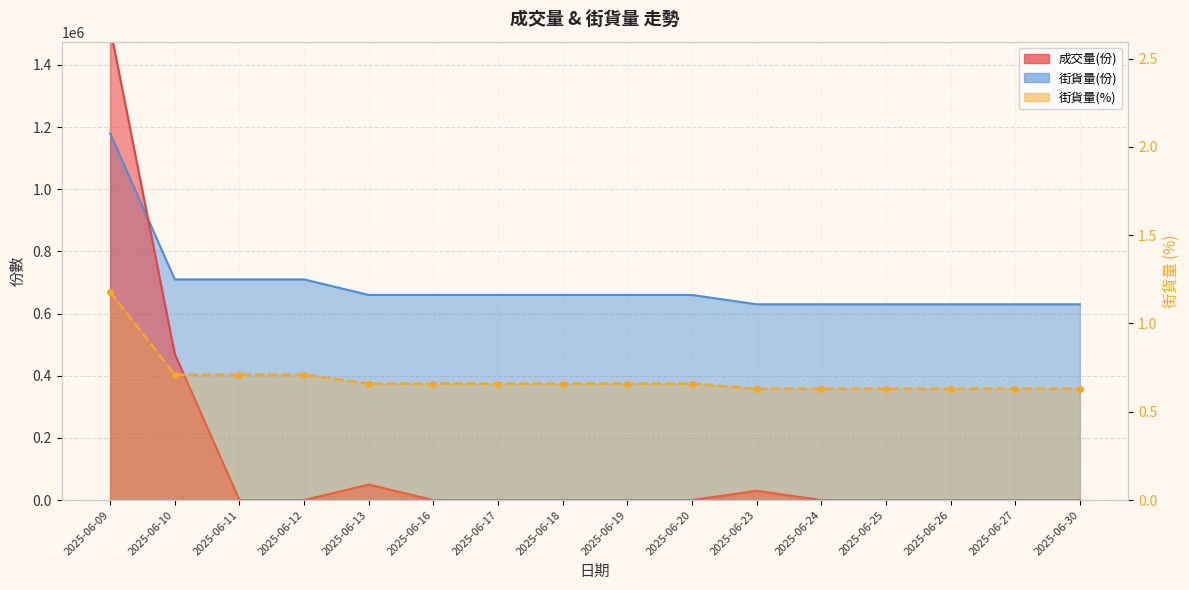

Does the chart have visible grid lines?

Yes